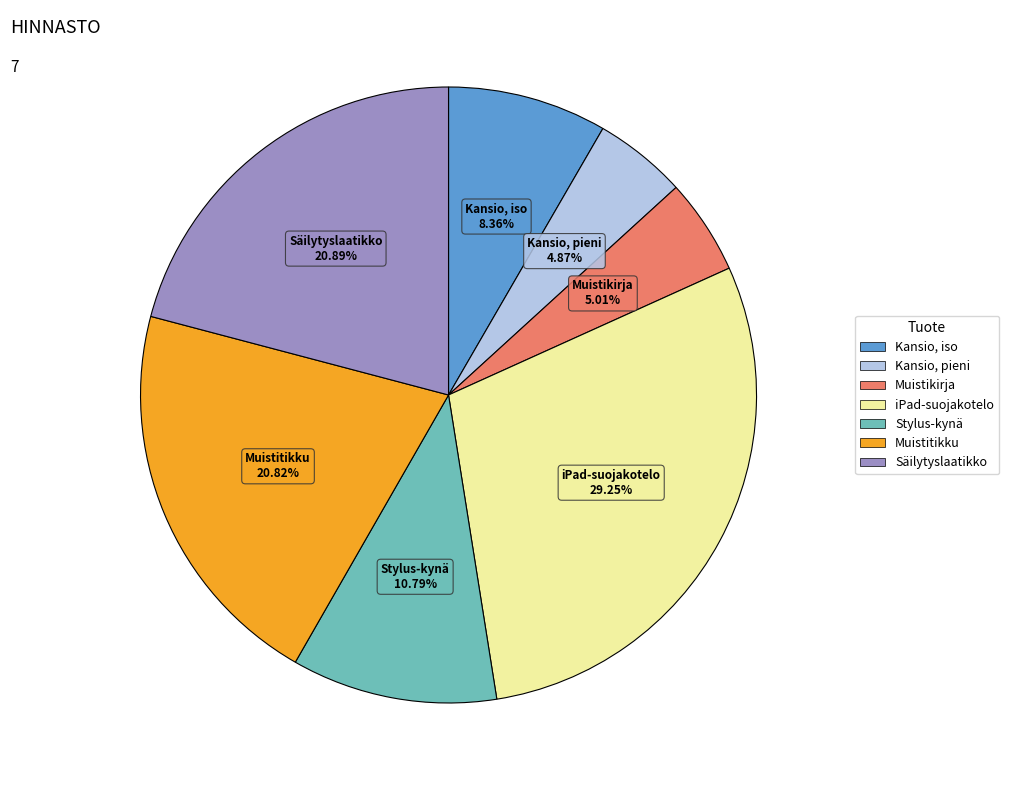

Which slice is the largest?

iPad-suojakotelo